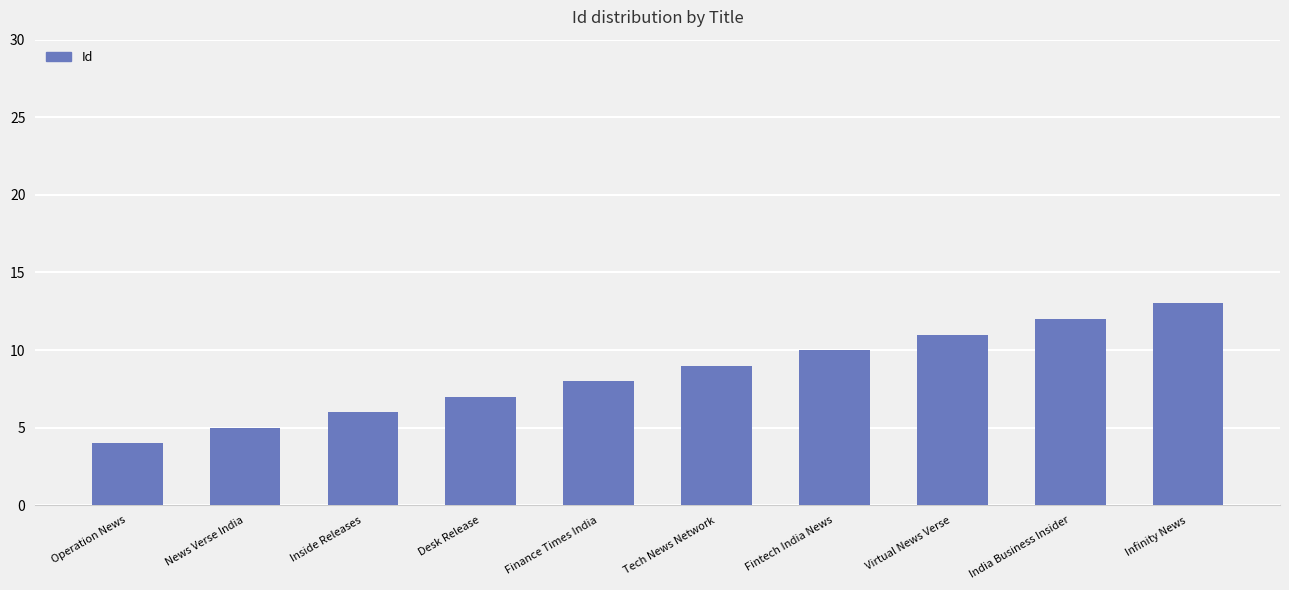

What is the label of the 2nd bar from the left?

News Verse India